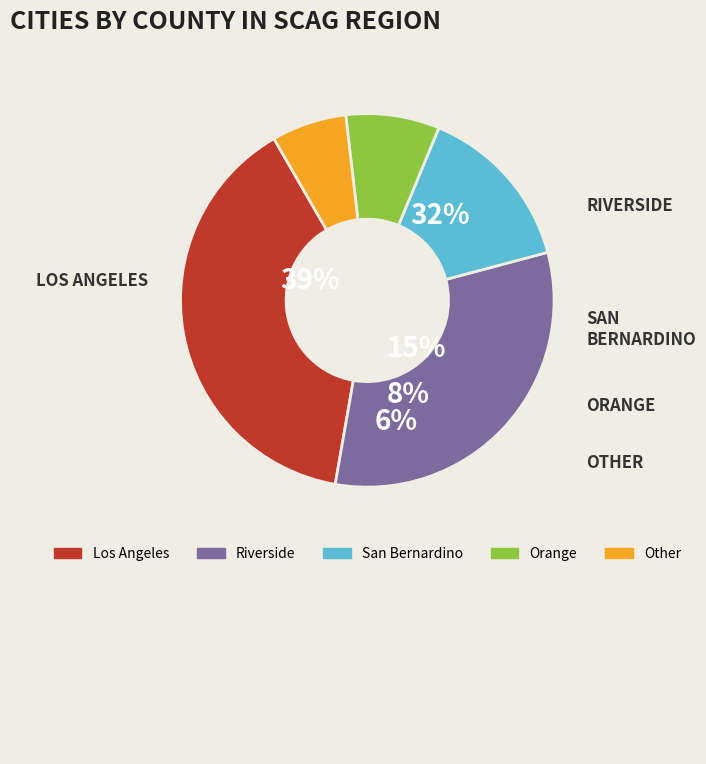

Is it true that San Bernardino is 28% of the pie?

False